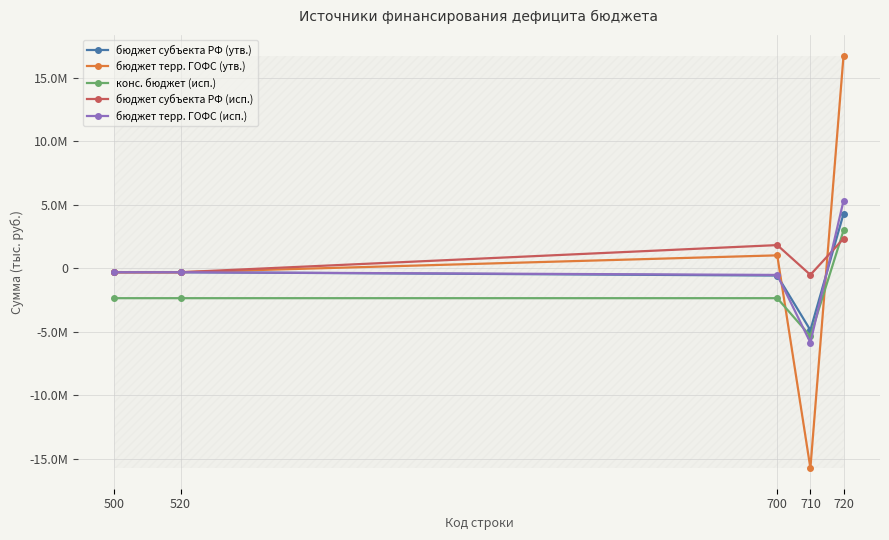

At which category does the chart reach its minimum across all series?

710